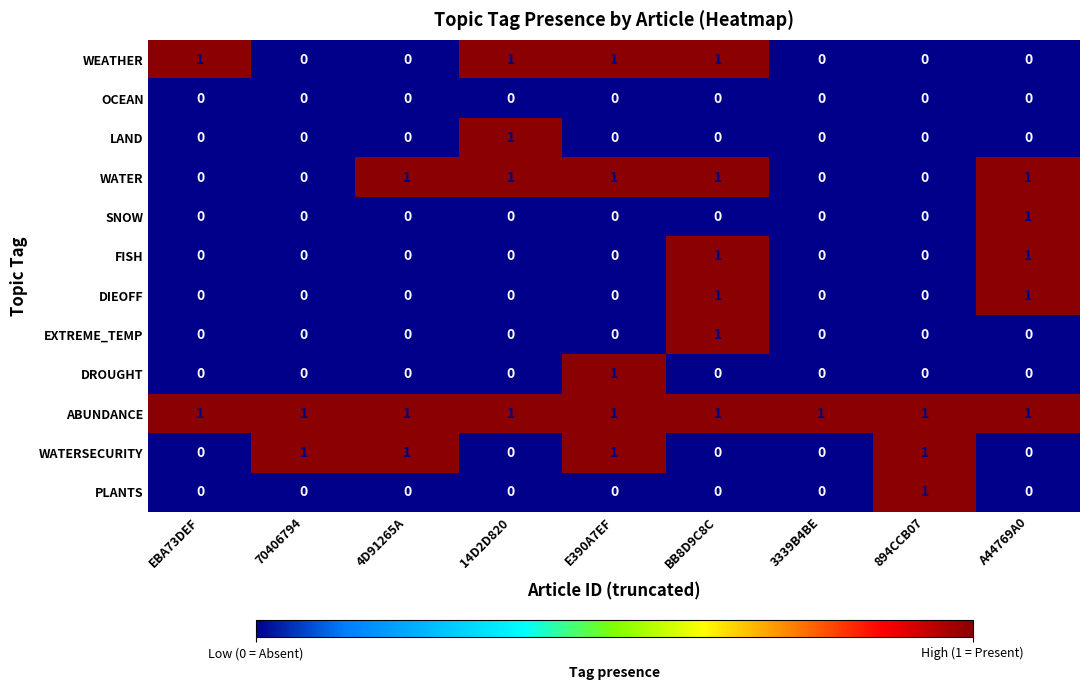

What is the total value across all series at 4D91265A?

3